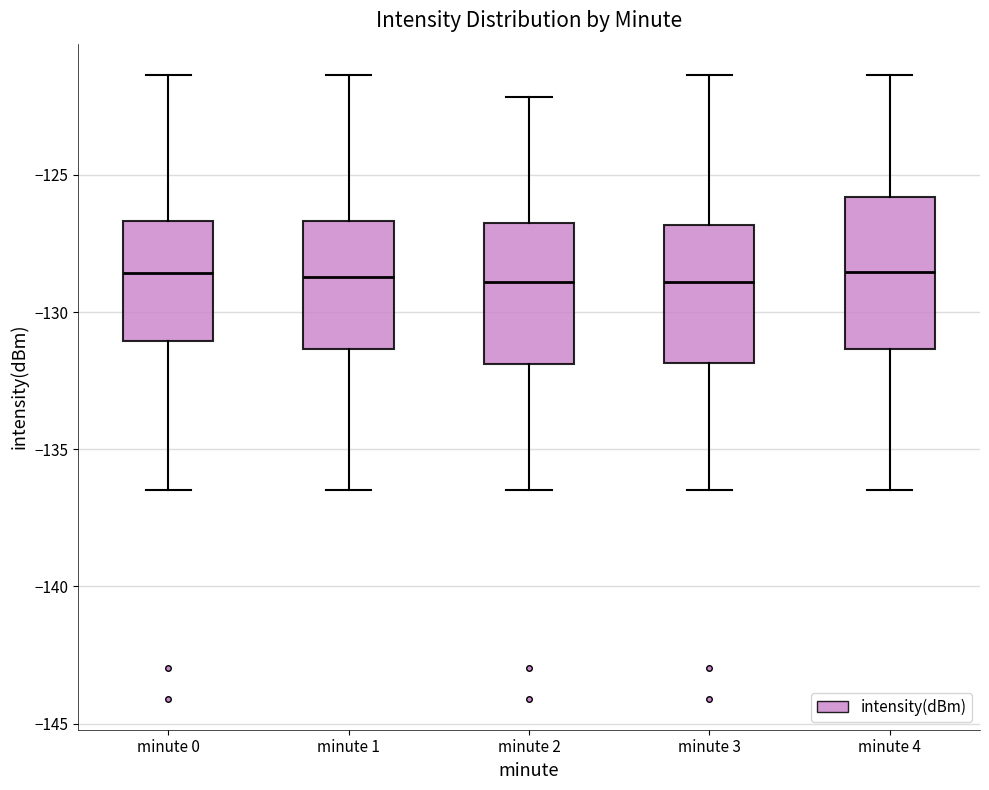

Reading left to right, transcribe this box plot: for each box, give where its median line is, the range the box spans, and where its two whiskers end, as read against the y-axis. The values are not printed on the chart, so give them approximately, as read against the axis.

minute 0: median -128.5, box -131.0 to -126.5, whiskers -136.5 to -121.5
minute 1: median -128.5, box -131.5 to -126.5, whiskers -136.5 to -121.5
minute 2: median -129.0, box -132.0 to -127.0, whiskers -136.5 to -122.0
minute 3: median -129.0, box -132.0 to -127.0, whiskers -136.5 to -121.5
minute 4: median -128.5, box -131.5 to -126.0, whiskers -136.5 to -121.5